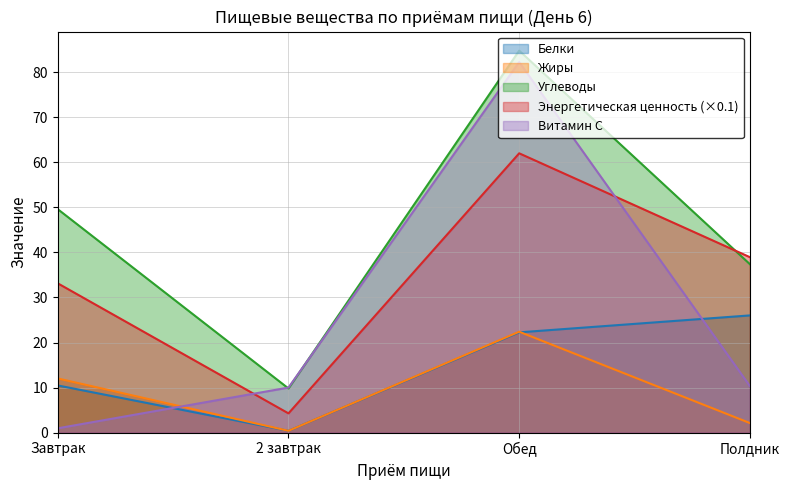

What is the minimum value shown in the chart?

0.4